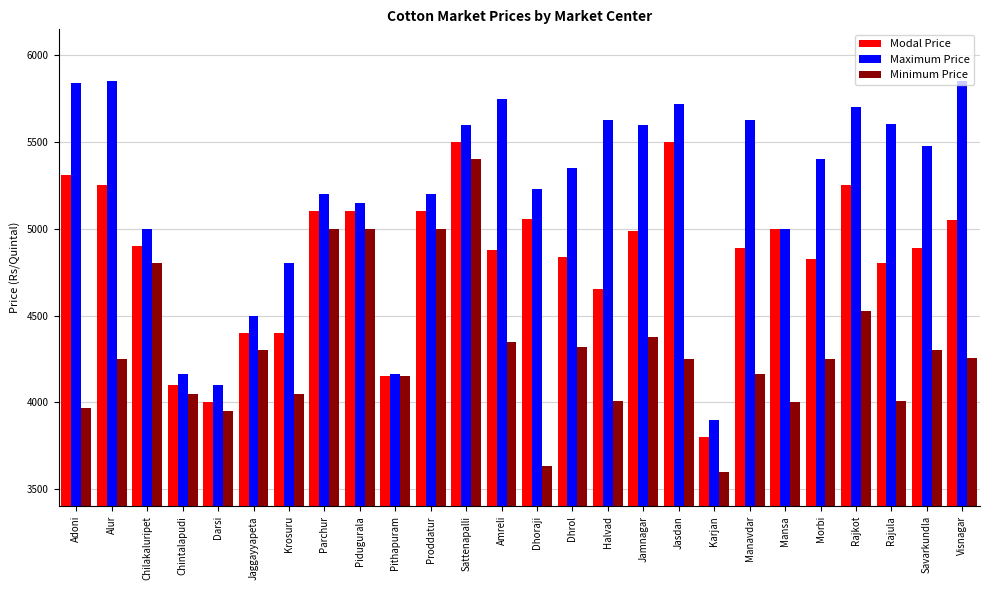

Is it true that Modal Price equals 8265 at Sattenapalli?

False